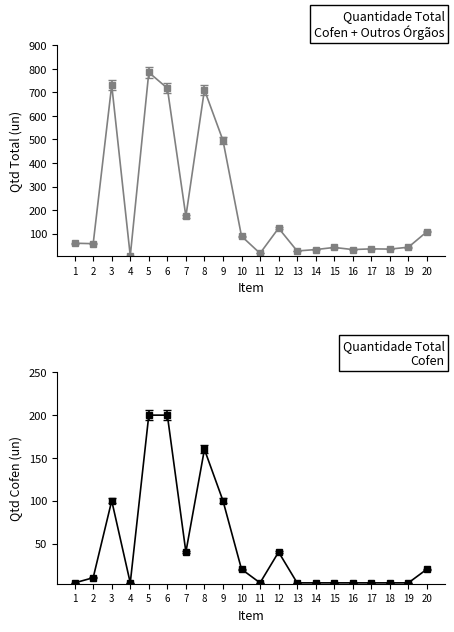

Where does the Quantidade Total Outros Órgãos series first go above 59?

3